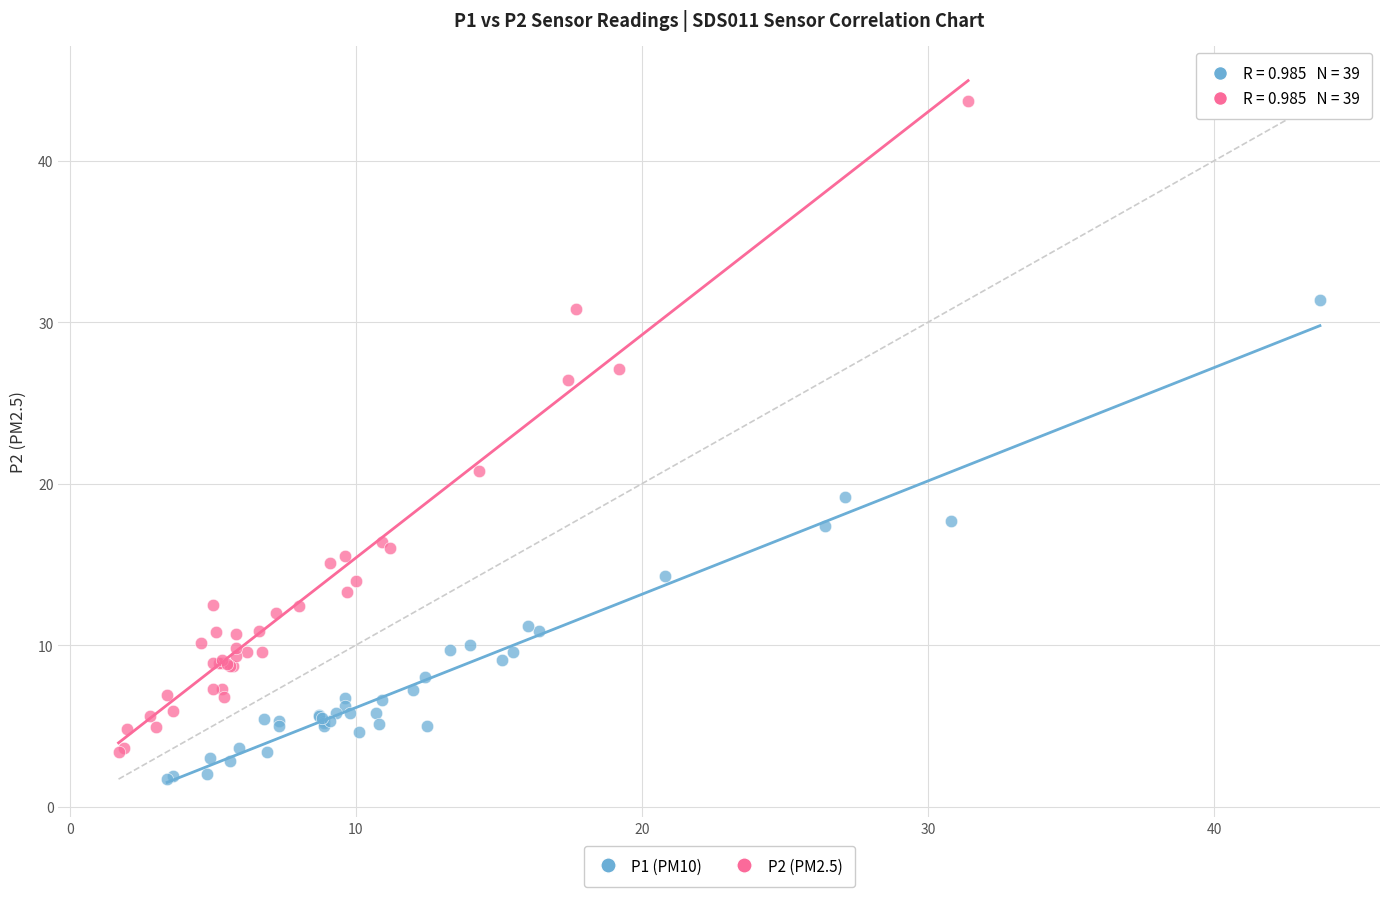

Which series reaches the maximum Y coordinate?

P2 (PM2.5)